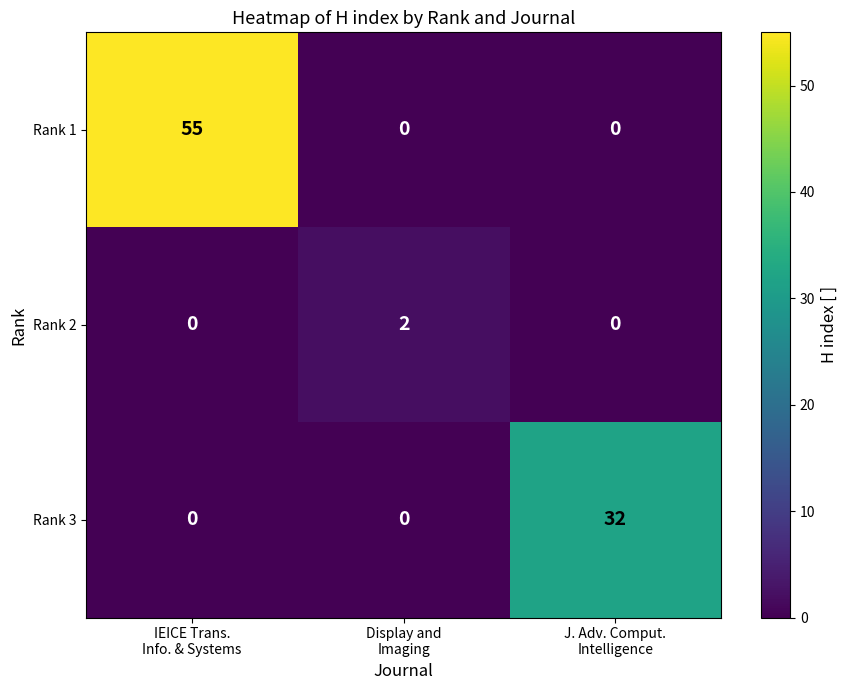

What is the maximum value for Rank 3?

32